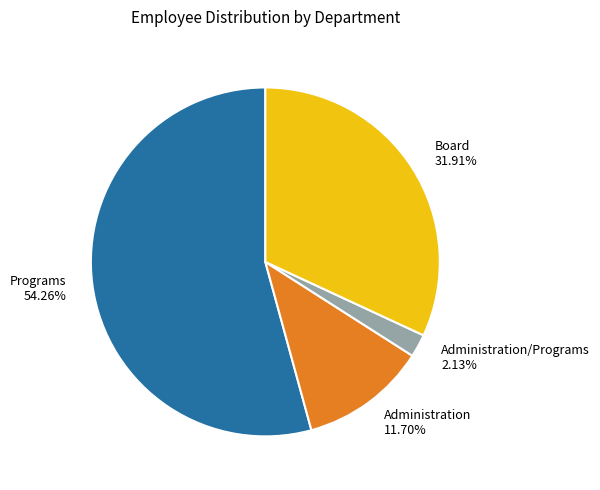

Is the sum of Administration/Programs 2.13% and Administration 11.70% greater than half?

No